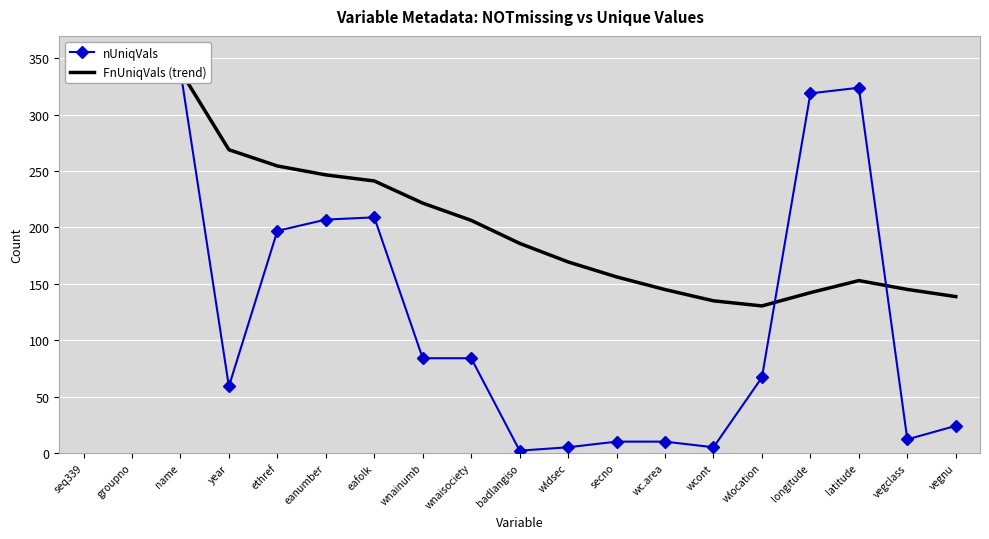

How many lines are shown in the chart?

2